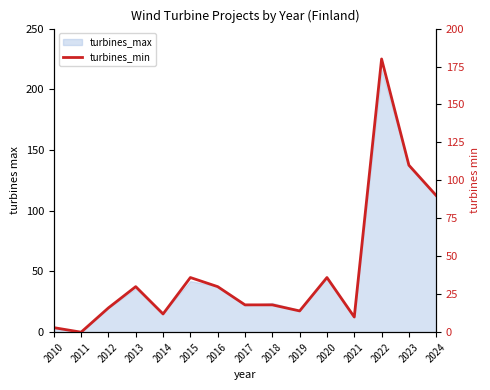

The chart shows a value of 12 at 2014. True or false?

True